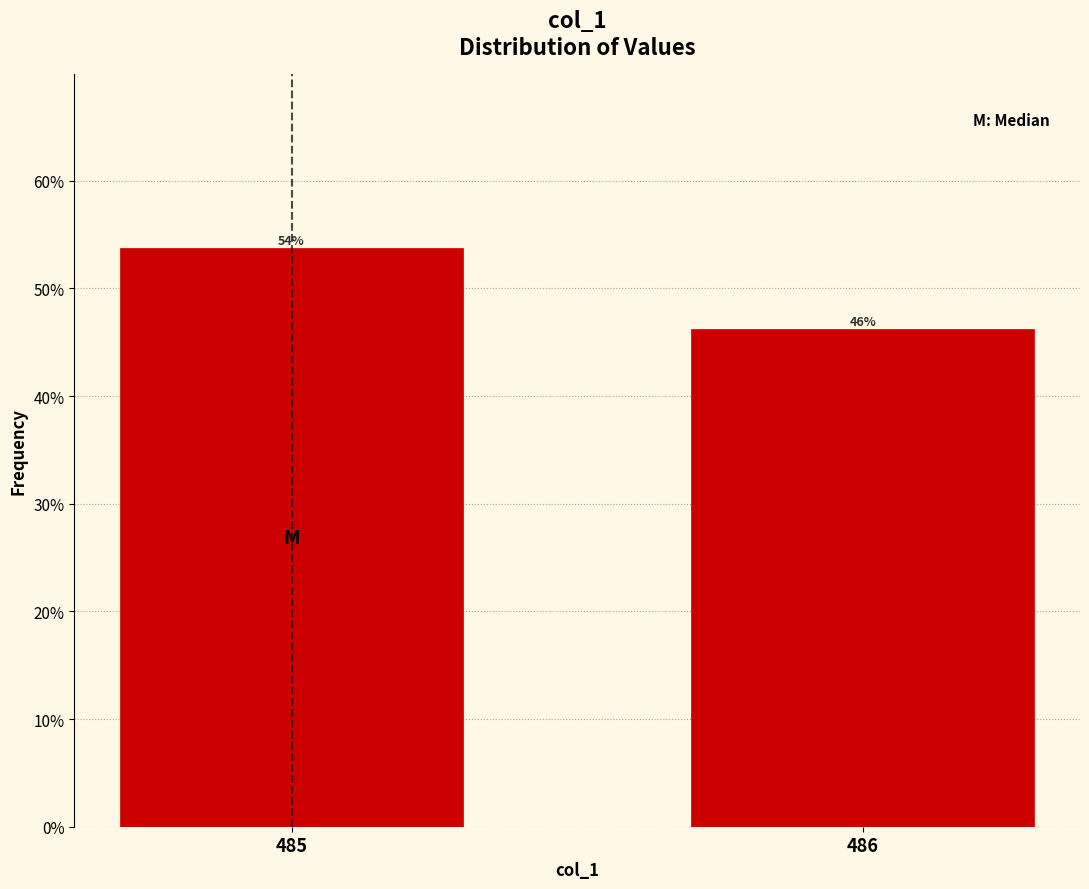

What is the value of the 1st bar from the left?

53.8